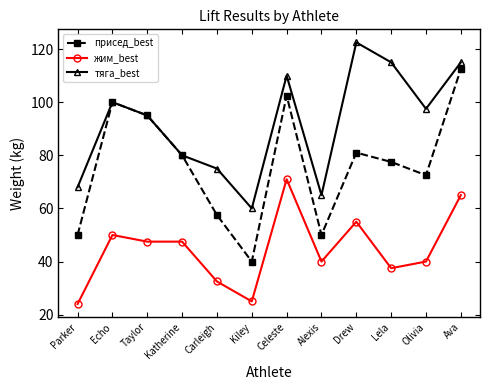

What is the value of the присед_best point at the 6th from the left?

40.0